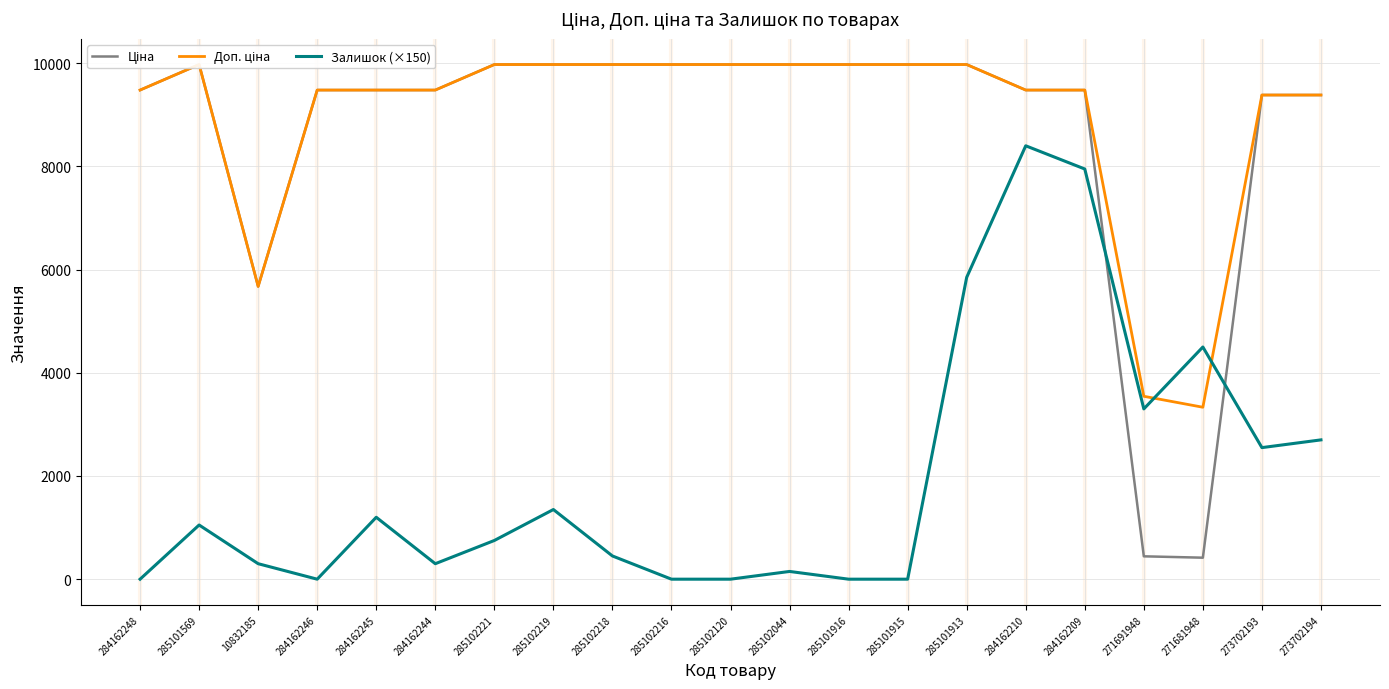

Which series has the largest range (max minus min)?

Ціна